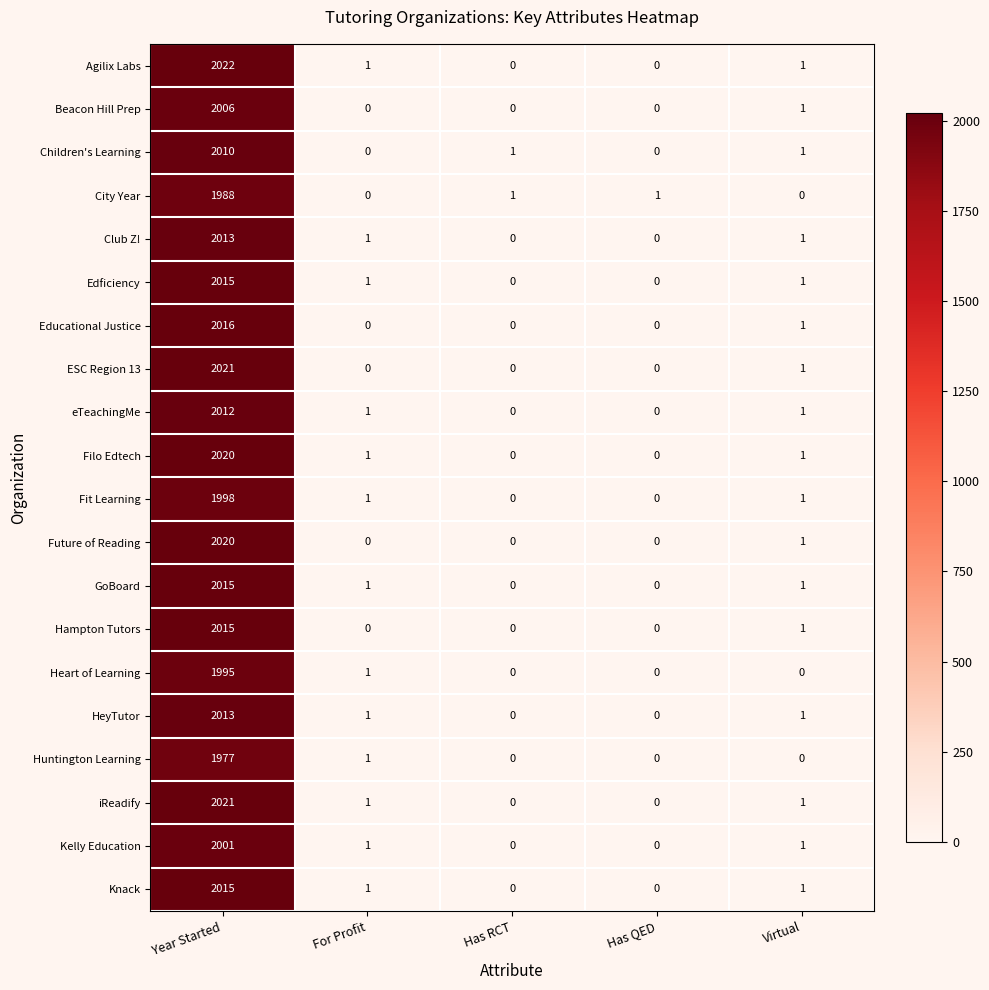

What is the greatest value displayed?

2022